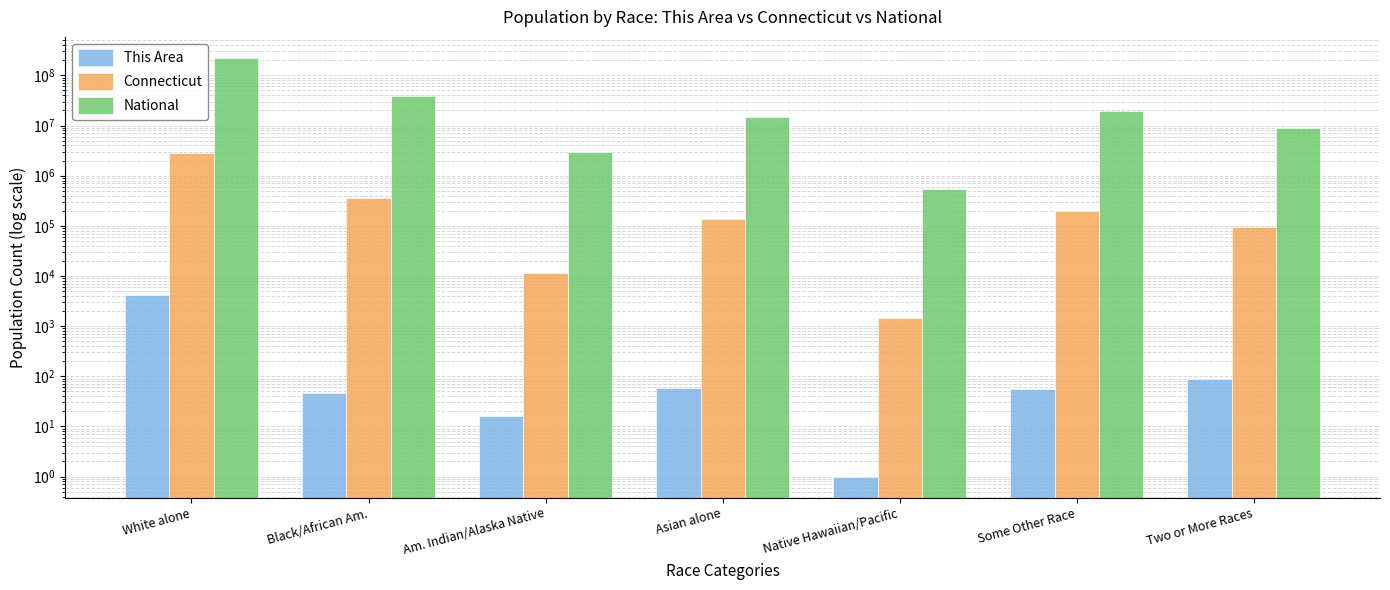

Which has a higher value, Native Hawaiian/Pacific or Asian alone?

Asian alone